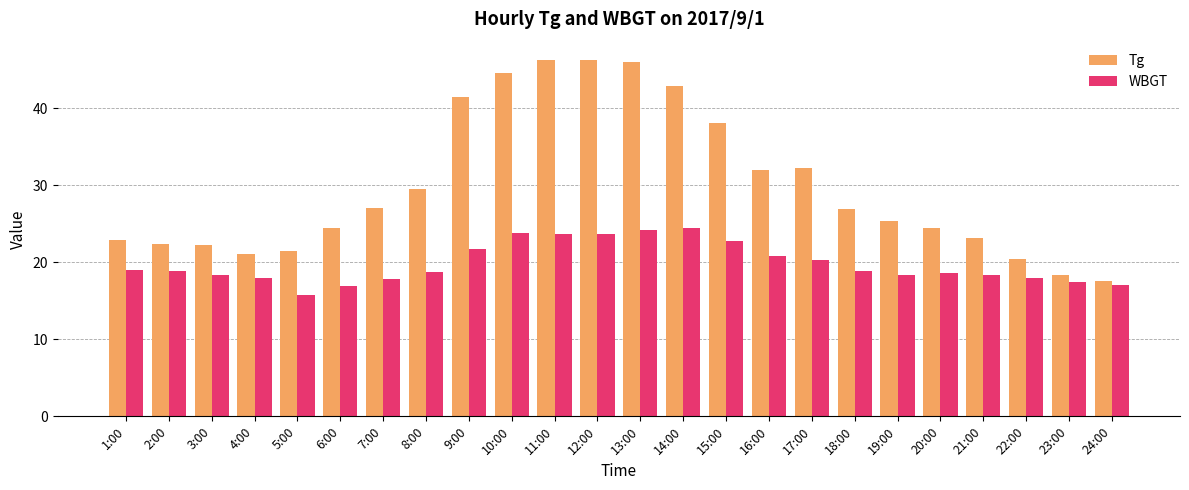

What position from the right is 17:00?

8